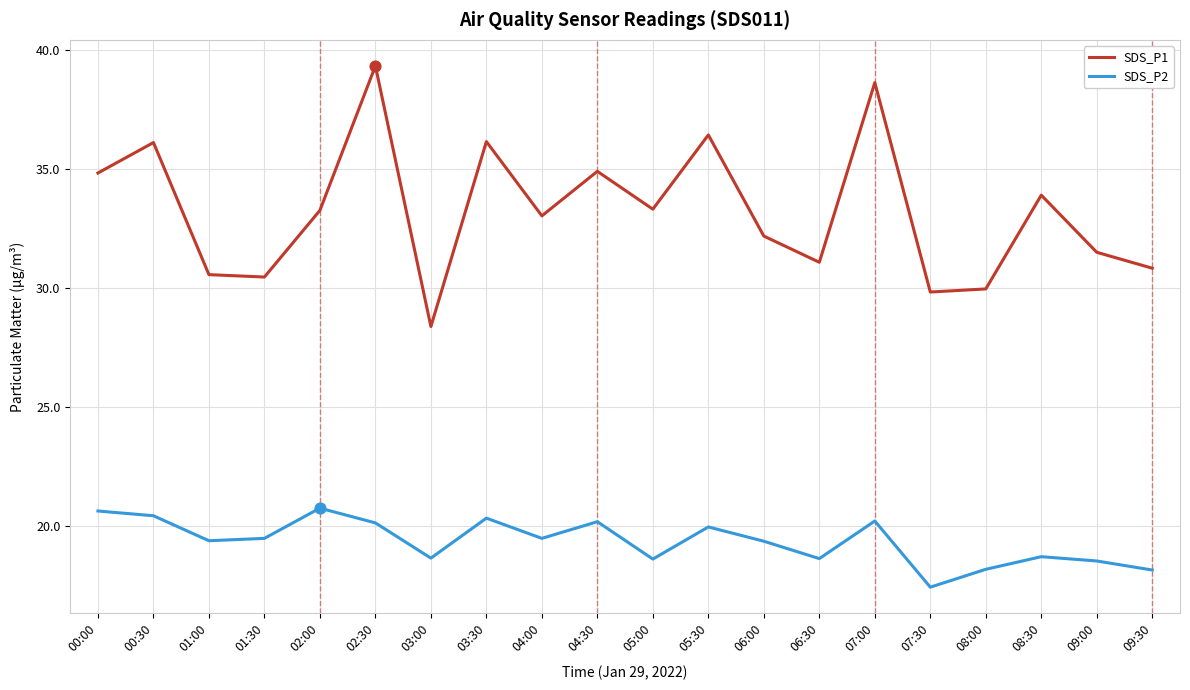

What is the total value across all series at 08:30?

52.7